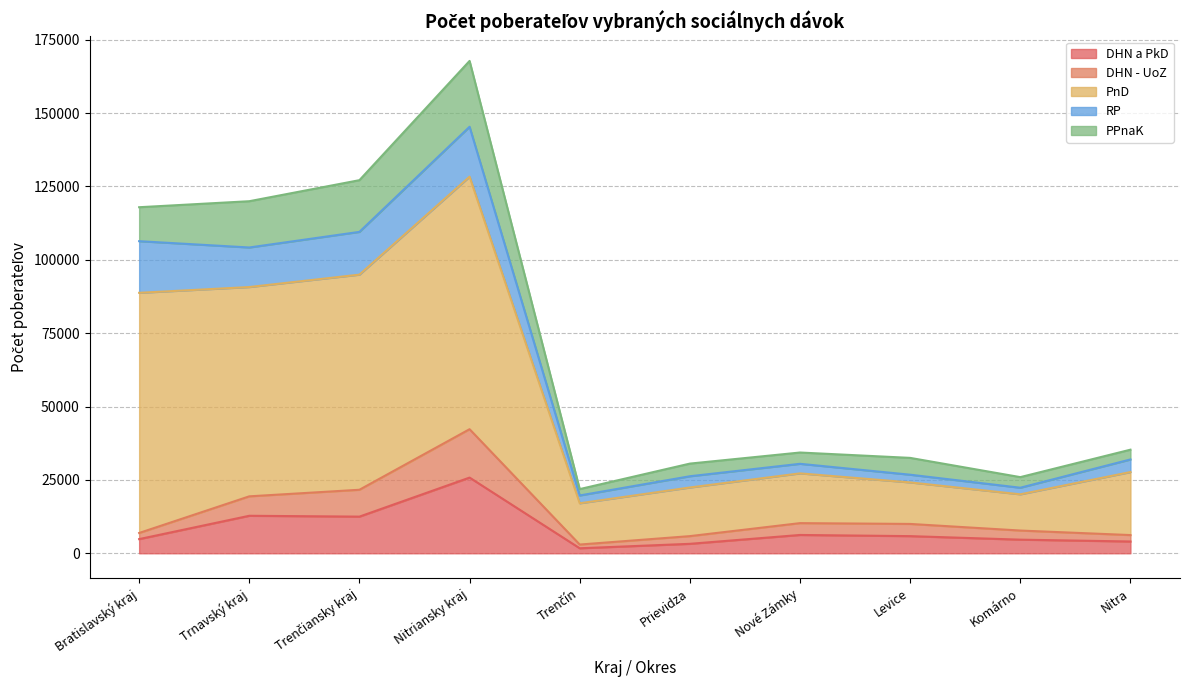

What is the total value across all series at Bratislavský kraj?

117915